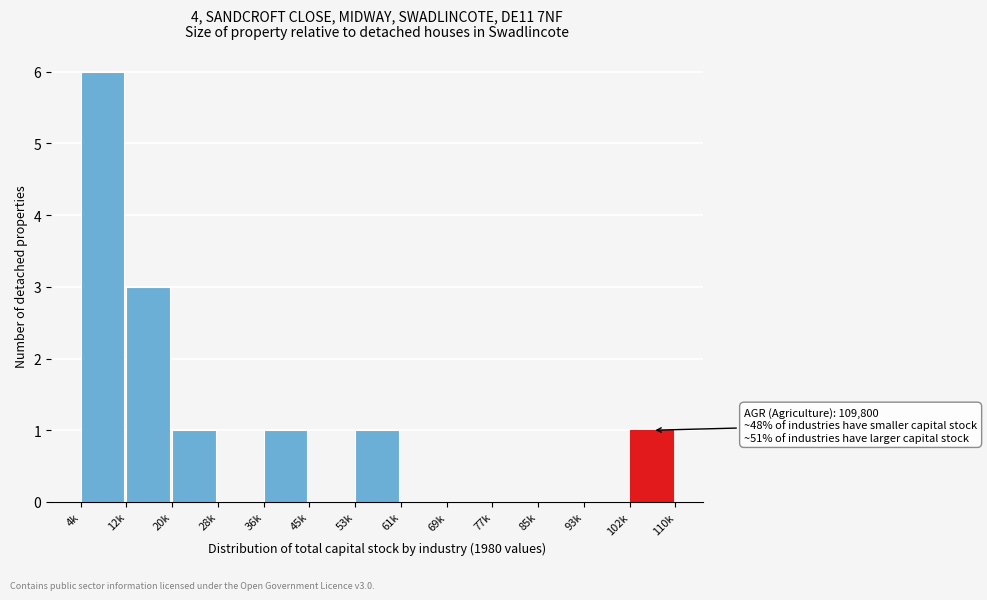

Reading left to right, extract all data points from this chart.

4k=6	12k=3	20k=1	28k=0	36k=1	45k=0	53k=1	61k=0	69k=0	77k=0	85k=0	93k=0	102k=1